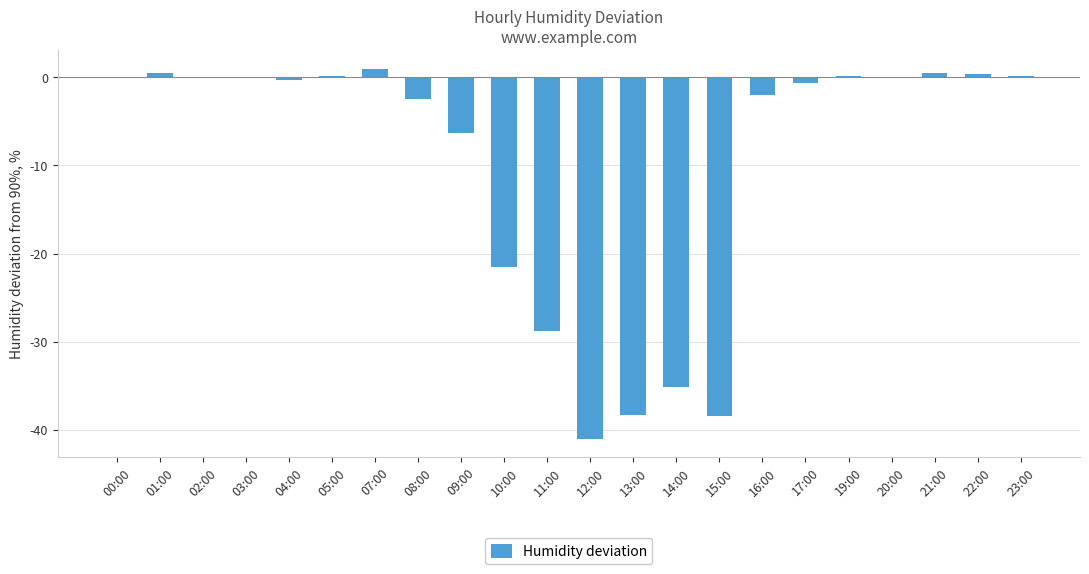

The chart shows a value of 0.0 at 02:00. True or false?

True